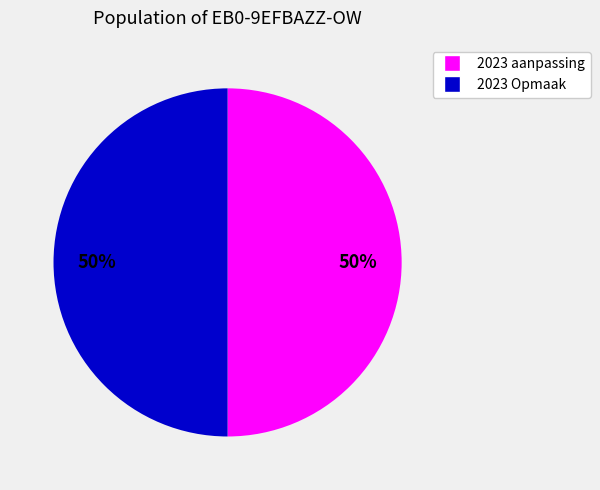

To the nearest percent, what is the average slice percentage?

50%